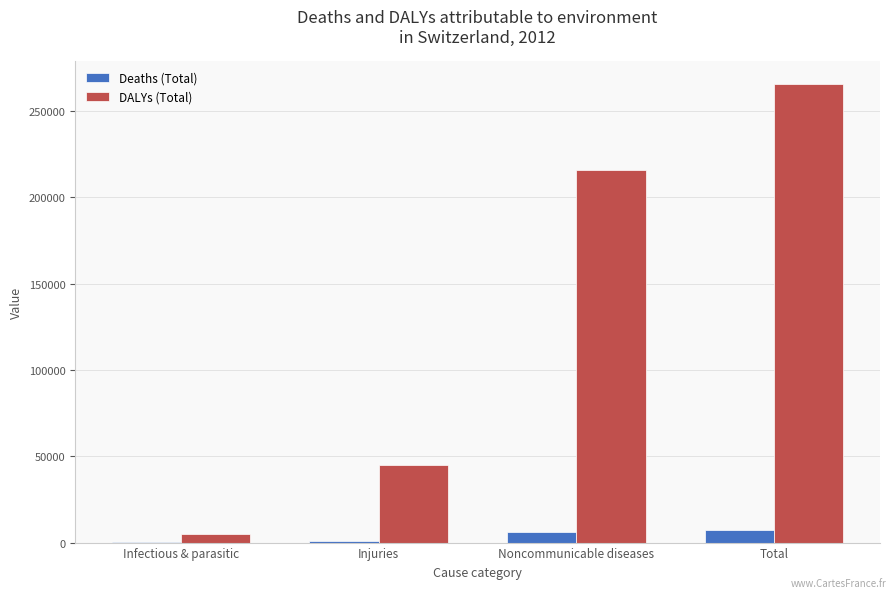

The DALYs (Total) series shows 16368 at Injuries. True or false?

False